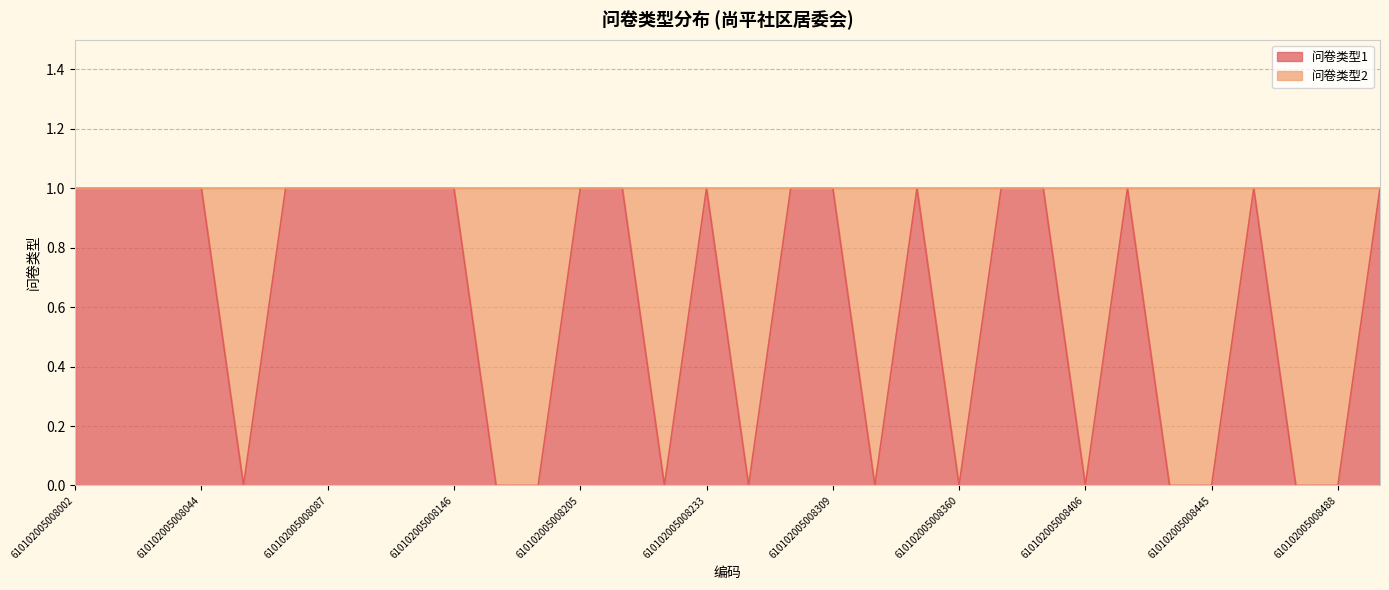

Which label corresponds to the largest value in the chart?

610102005008002